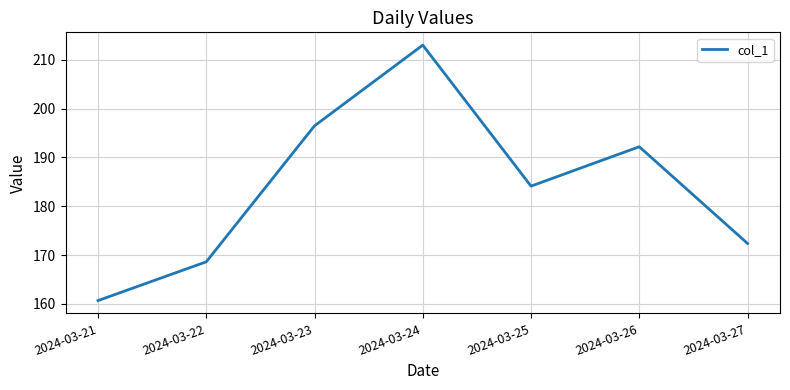

Between 2024-03-23 and 2024-03-22, which is larger?

2024-03-23